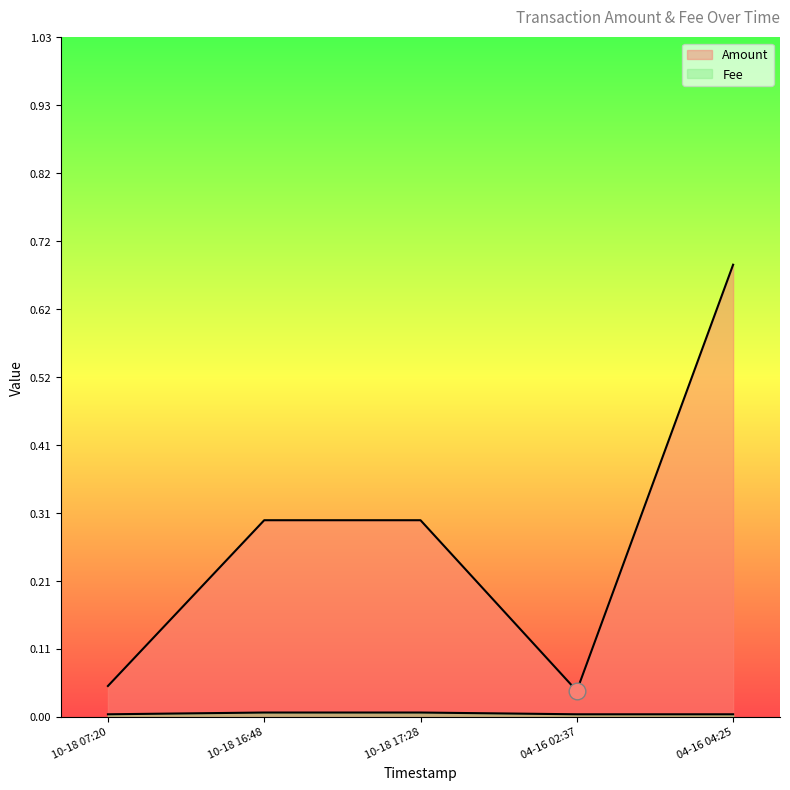

Rank the series by their average value, from lowest to highest.

Fee, Amount